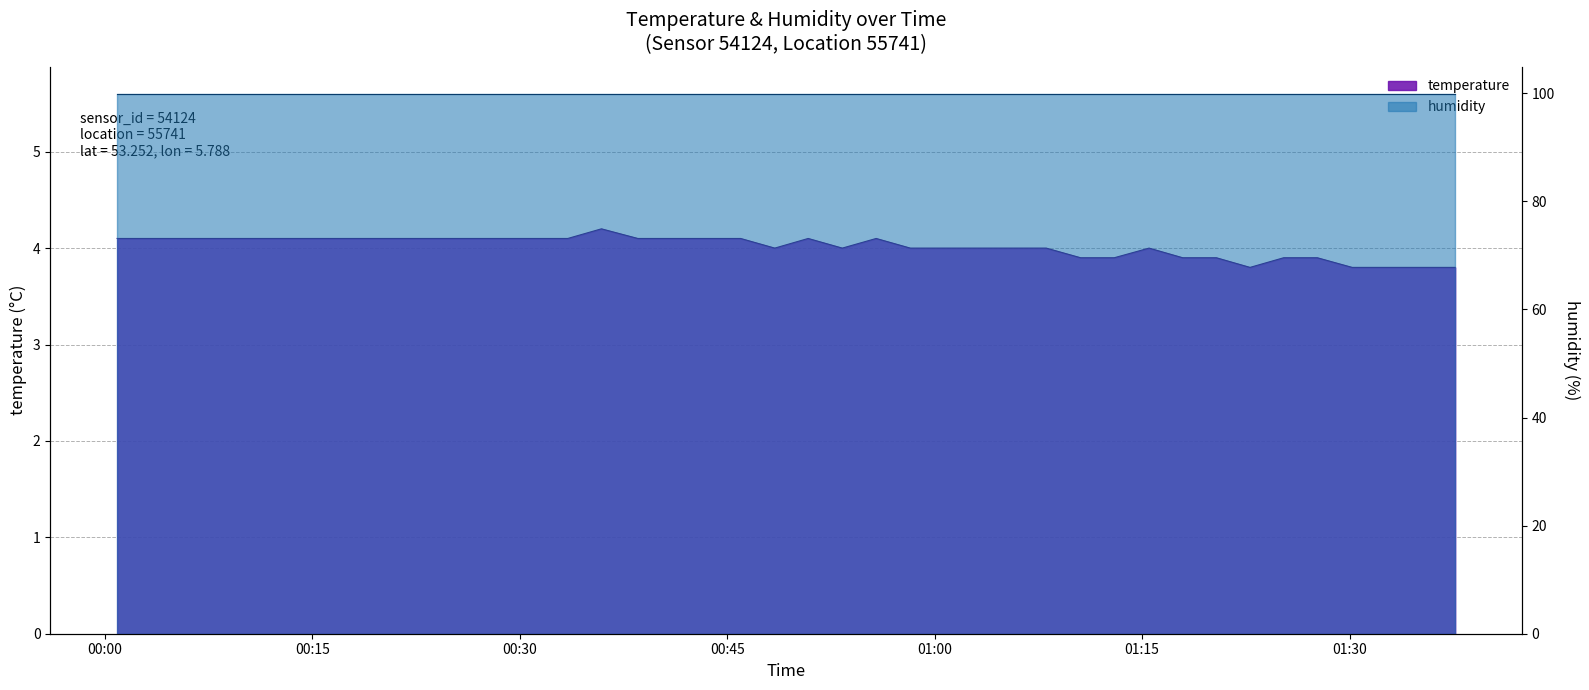

Which category has the lowest value across all series?

2023-03-16T01:22:48